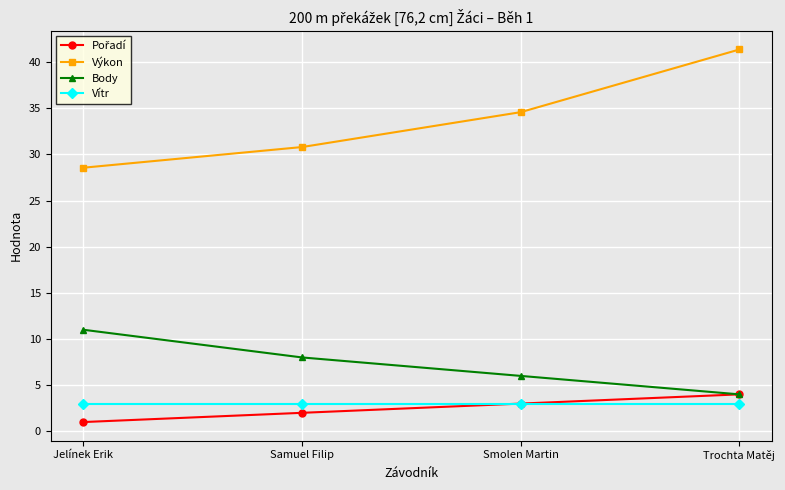

Which series has the widest spread of values?

Výkon